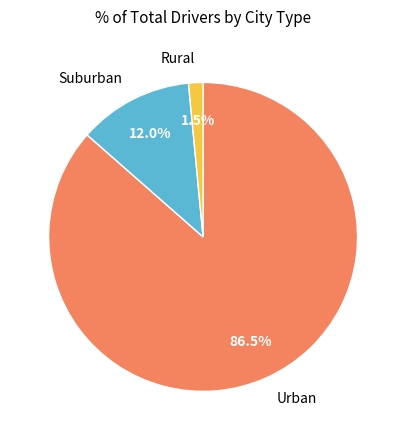

How many slices are in this pie chart?

3